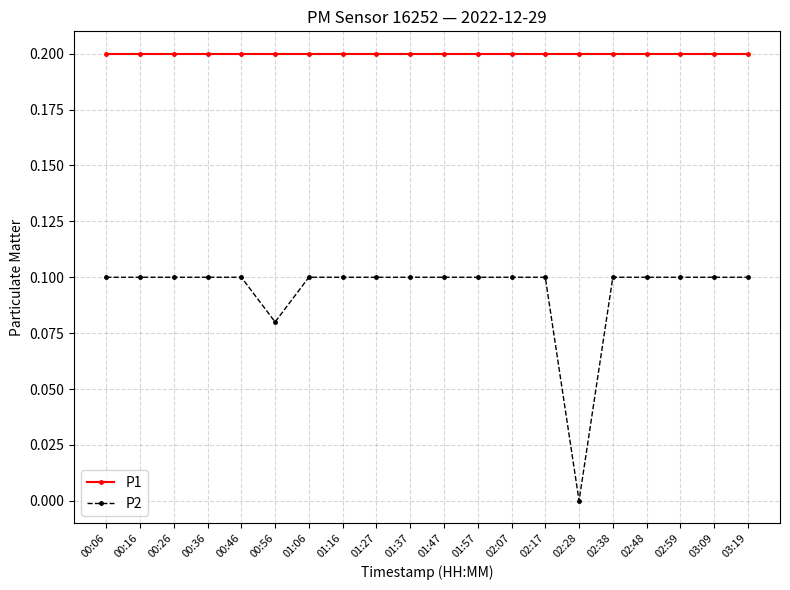

True or false: P1 and P2 intersect in this chart.

False